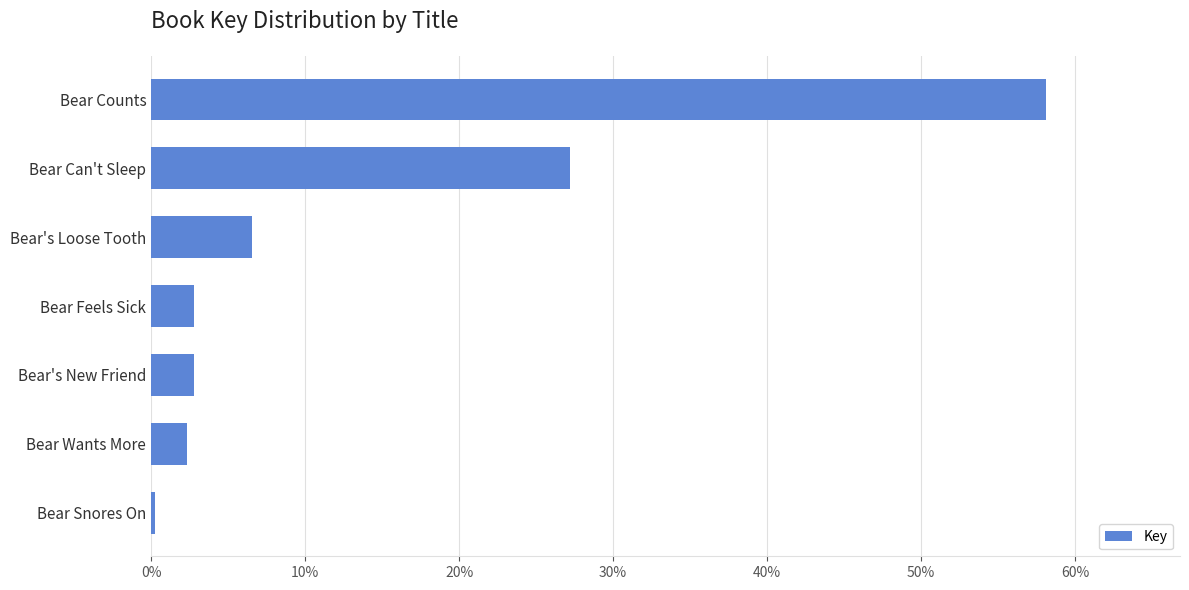

The value at Bear's New Friend is 2.8. True or false?

True